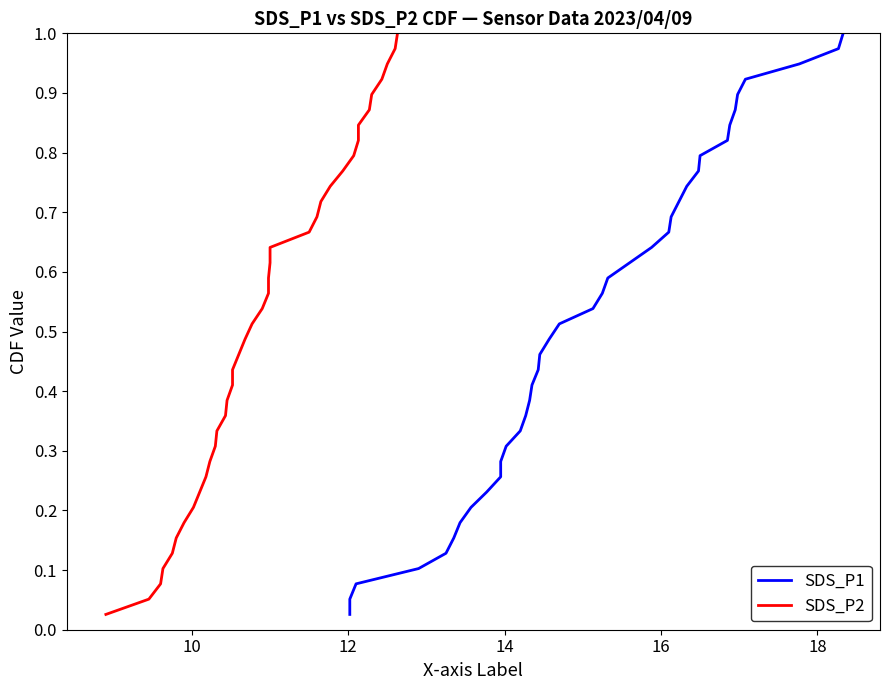

How many lines are shown in the chart?

2